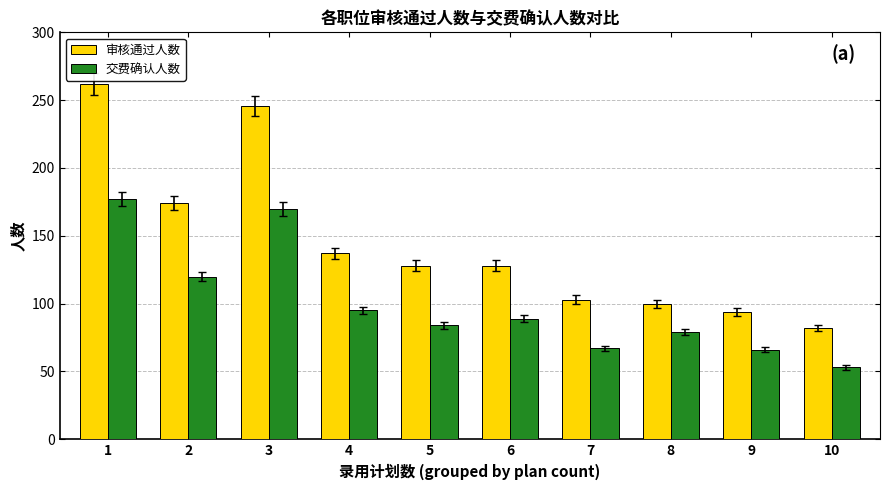

What is the average value of the 交费确认人数 series?

100